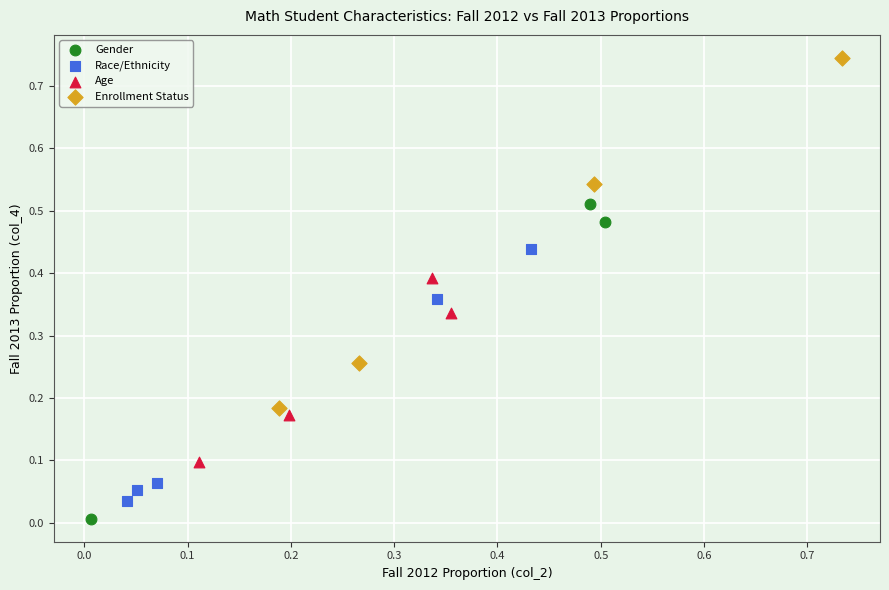

What are all the series names shown in the legend?

Gender, Race/Ethnicity, Age, Enrollment Status